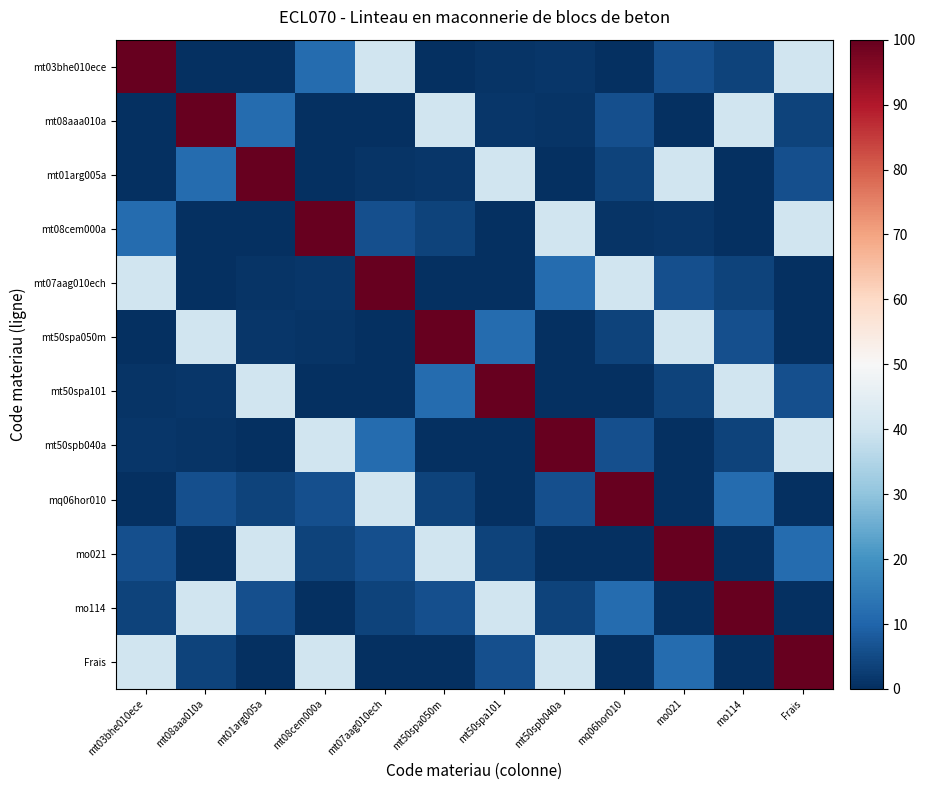

Which has a higher value, mo021 or Frais?

Frais